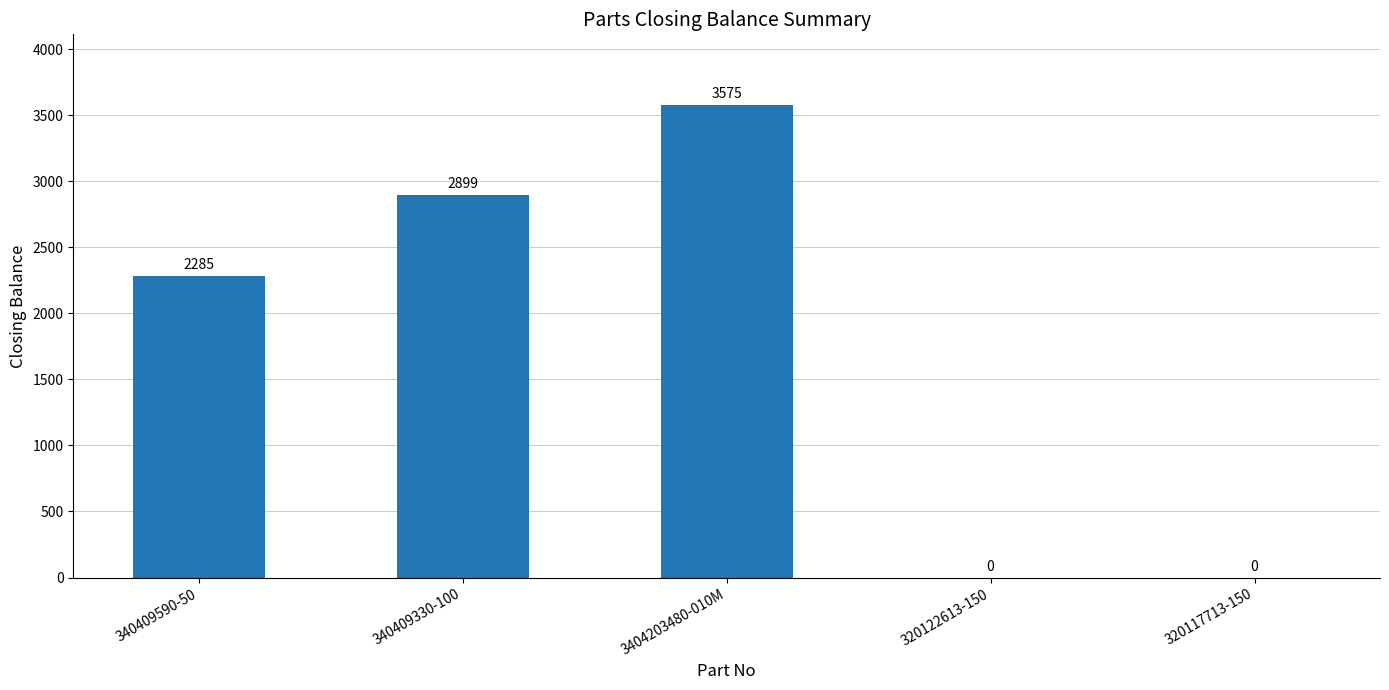

Which category has the highest value across all series?

3404203480-010M